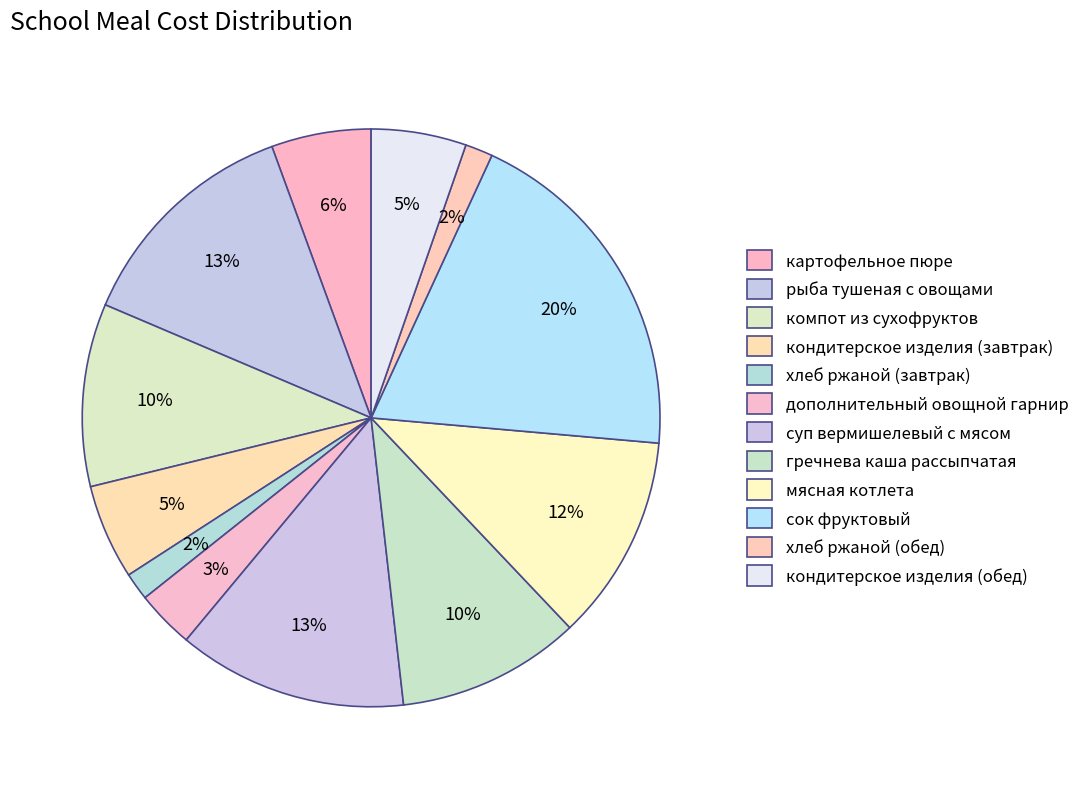

True or false: мясная котлета accounts for 24% of the total.

False